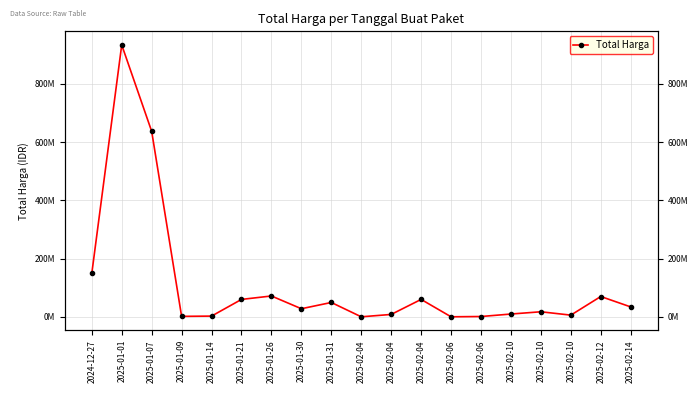

List the labels in order of value, largest first.

2025-01-01, 2025-01-07, 2024-12-27, 2025-01-26, 2025-02-12, 2025-01-21, 2025-02-04, 2025-01-31, 2025-02-14, 2025-01-30, 2025-02-10, 2025-02-10, 2025-02-04, 2025-02-10, 2025-01-14, 2025-01-09, 2025-02-06, 2025-02-06, 2025-02-04